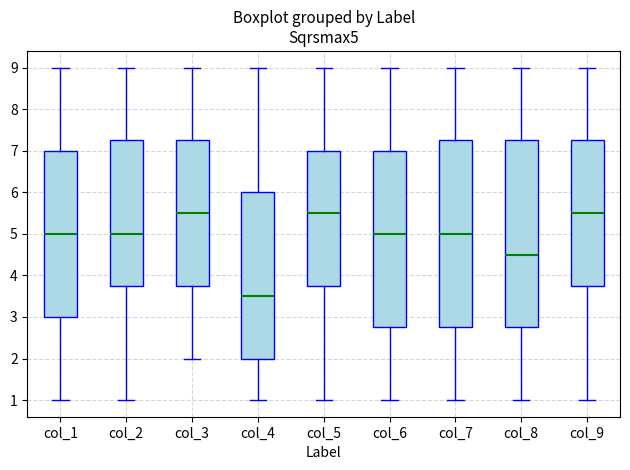

Where does the upper whisker of the box for col_1 end on the y-axis? The values are not printed on the chart, so give them approximately, as read against the axis.

9.0